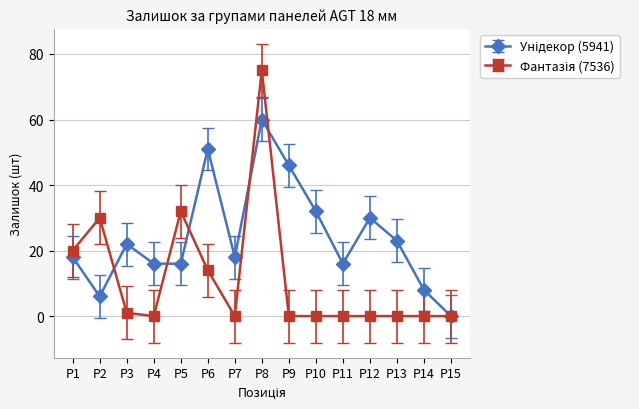

What is the total value across all series at P4?

16